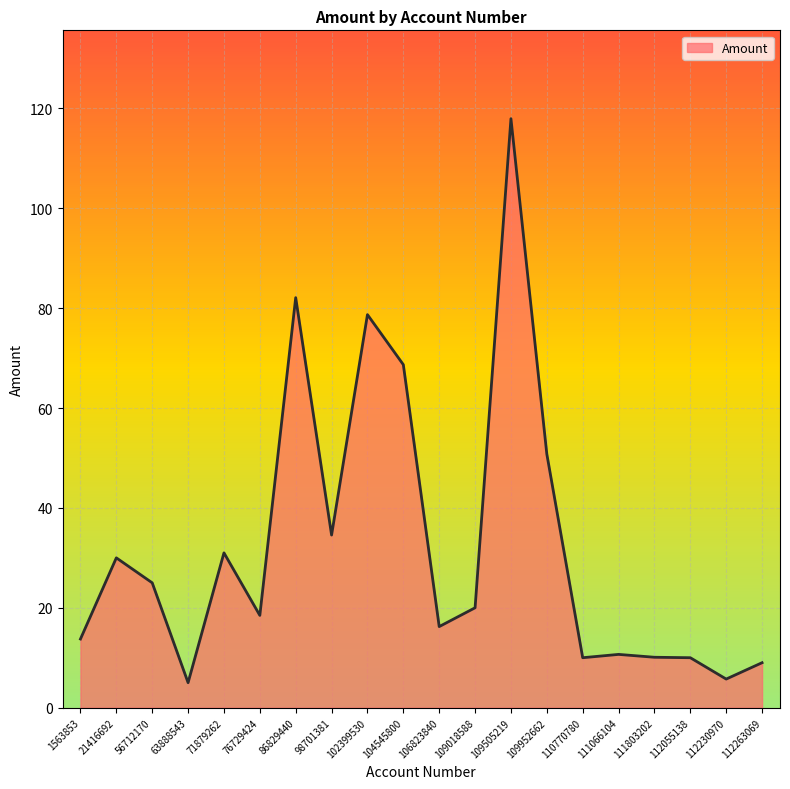

Where is the data nearest to the value 61?

104545800